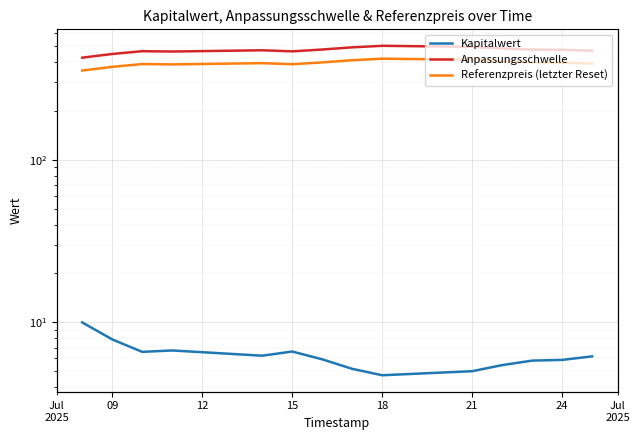

How many interior local peaks does the Anpassungsschwelle series have?

3